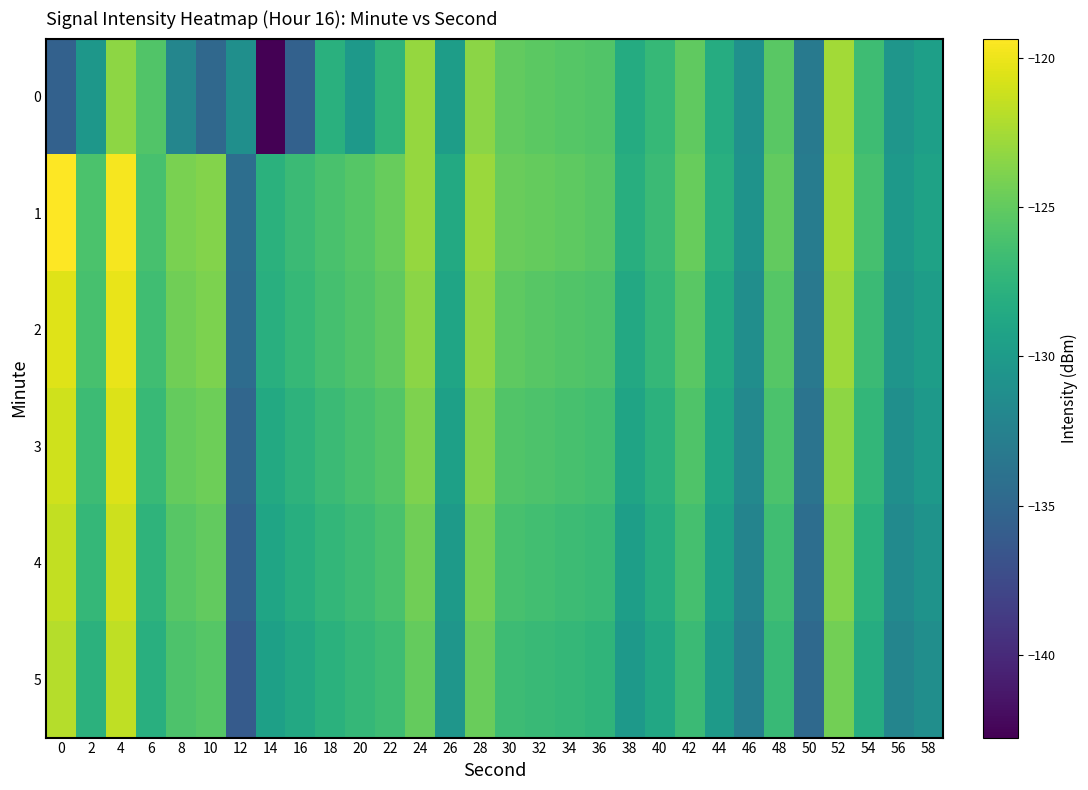

Reading left to right, list all the values displayed in this chart.

0: 0=-135.5	2=-130.4	4=-123.3	6=-125.7	8=-132.1	10=-134.8	12=-131.1	14=-142.8	16=-135.5	18=-127.9	20=-130.2	22=-127.4	24=-123.1	26=-129.7	28=-123.5	30=-125.0	32=-125.3	34=-125.5	36=-125.7	38=-128.4	40=-127.0	42=-125.1	44=-128.3	46=-131.0	48=-125.4	50=-133.2	52=-122.6	54=-126.6	56=-130.4	58=-129.5
1: 0=-119.3	2=-126.0	4=-119.7	6=-126.1	8=-124.1	10=-123.7	12=-134.3	14=-127.8	16=-126.8	18=-126.0	20=-125.5	22=-124.8	24=-123.1	26=-128.5	28=-122.9	30=-124.7	32=-124.9	34=-125.2	36=-125.4	38=-128.1	40=-126.8	42=-124.8	44=-128.0	46=-130.7	48=-125.0	50=-132.9	52=-122.4	54=-126.3	56=-130.2	58=-129.3
2: 0=-120.5	2=-126.2	4=-120.1	6=-126.5	8=-124.4	10=-124.0	12=-134.5	14=-128.0	16=-127.1	18=-126.3	20=-125.7	22=-125.1	24=-123.4	26=-129.0	28=-123.2	30=-125.2	32=-125.4	34=-125.7	36=-125.9	38=-128.6	40=-127.2	42=-125.3	44=-128.5	46=-131.2	48=-125.5	50=-133.3	52=-122.8	54=-126.8	56=-130.6	58=-129.7
3: 0=-121.0	2=-126.7	4=-120.6	6=-127.0	8=-124.9	10=-124.5	12=-135.0	14=-128.5	16=-127.6	18=-126.8	20=-126.2	22=-125.6	24=-123.9	26=-129.5	28=-123.7	30=-125.7	32=-125.9	34=-126.2	36=-126.4	38=-129.1	40=-127.7	42=-125.8	44=-129.0	46=-131.7	48=-126.0	50=-133.8	52=-123.3	54=-127.3	56=-131.1	58=-130.2
4: 0=-121.5	2=-127.2	4=-121.1	6=-127.5	8=-125.4	10=-125.0	12=-135.5	14=-129.0	16=-128.1	18=-127.3	20=-126.7	22=-126.1	24=-124.4	26=-130.0	28=-124.2	30=-126.2	32=-126.4	34=-126.7	36=-126.9	38=-129.6	40=-128.2	42=-126.3	44=-129.5	46=-132.2	48=-126.5	50=-134.3	52=-123.8	54=-127.8	56=-131.6	58=-130.7
5: 0=-122.0	2=-127.7	4=-121.6	6=-128.0	8=-125.9	10=-125.5	12=-136.0	14=-129.5	16=-128.6	18=-127.8	20=-127.2	22=-126.6	24=-124.9	26=-130.5	28=-124.7	30=-126.7	32=-126.9	34=-127.2	36=-127.4	38=-130.1	40=-128.7	42=-126.8	44=-130.0	46=-132.7	48=-127.0	50=-134.8	52=-124.3	54=-128.3	56=-132.1	58=-131.2